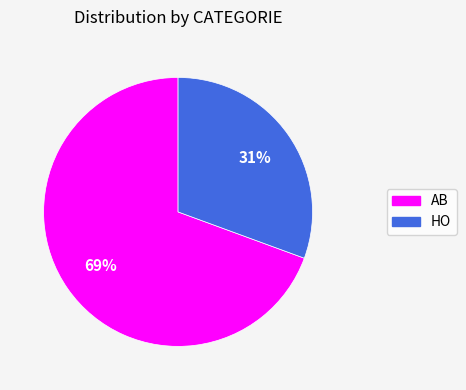

What is the ratio of the value at HO to the value at AB?

0.4